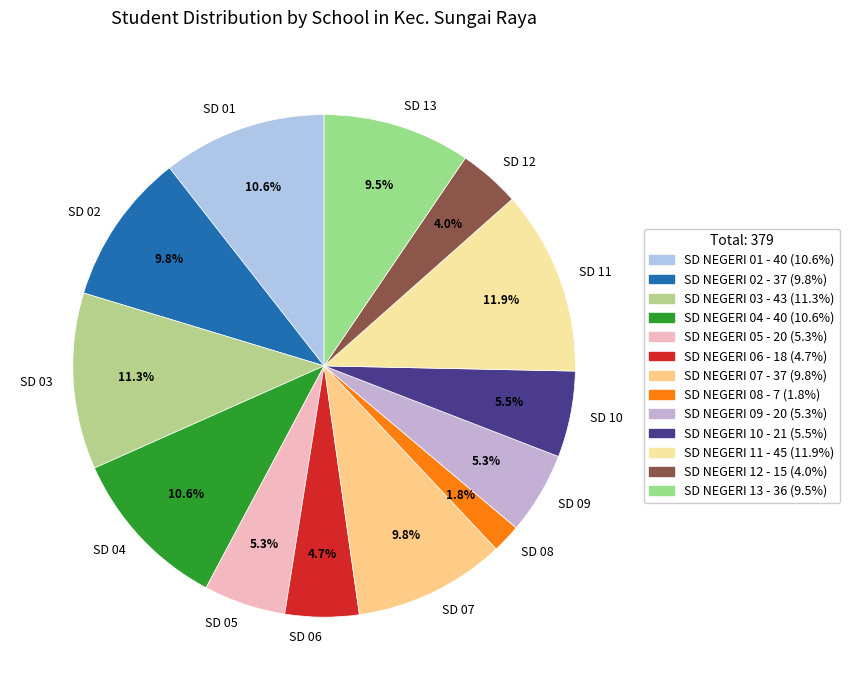

What is the smallest slice in the pie chart?

SD 08